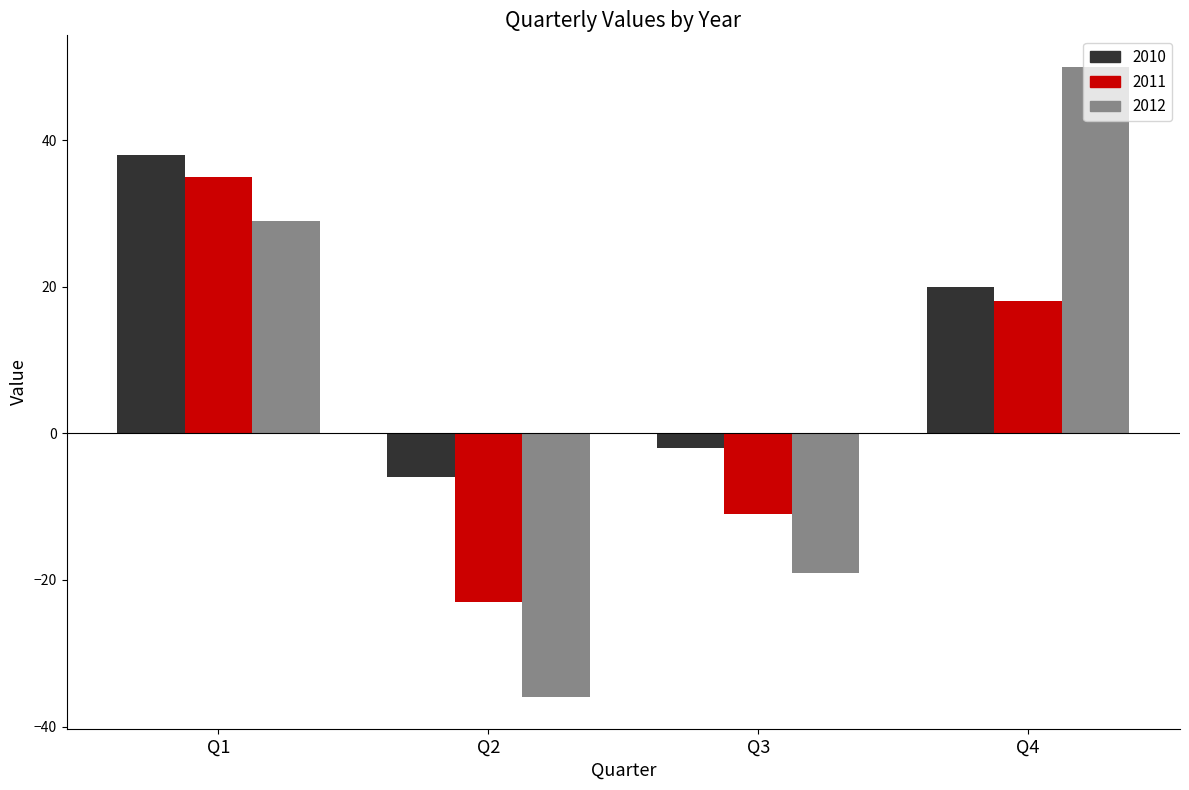

What are all the series names shown in the legend?

2010, 2011, 2012